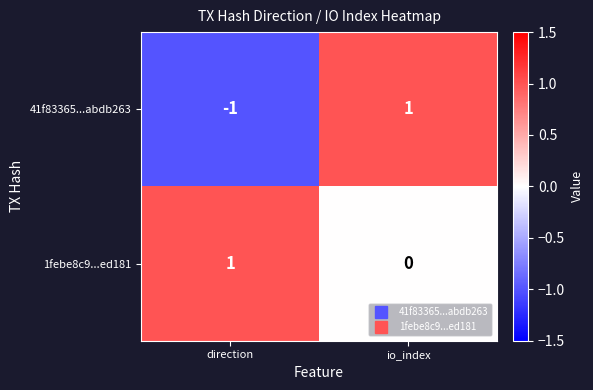

At which label does 1febe8c9...ed181 reach its peak?

direction